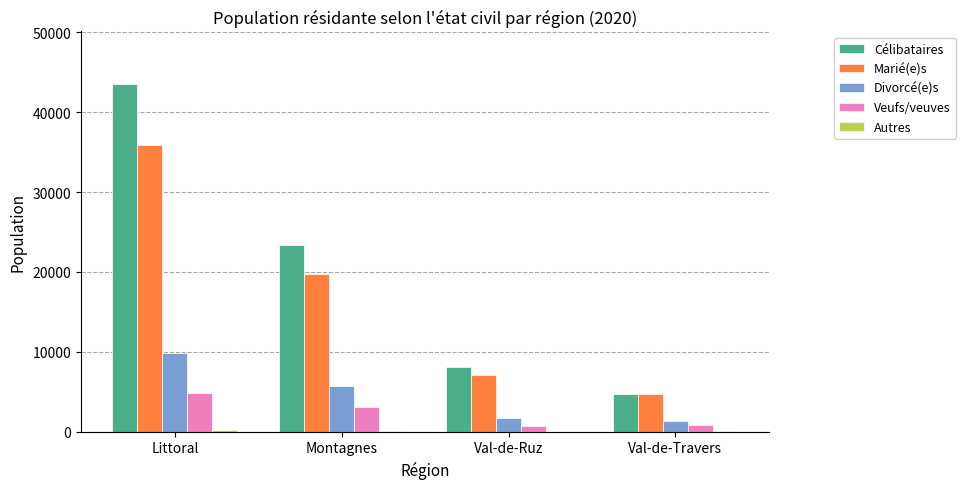

What is the sum of all Divorcé(e)s values?

18722